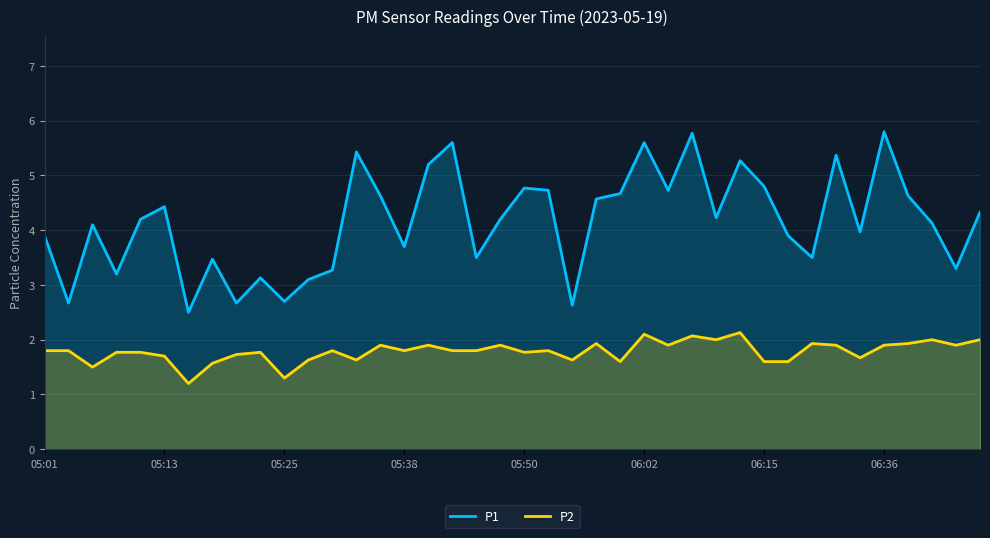

Is it true that P2 equals 2.4 at 12?

False